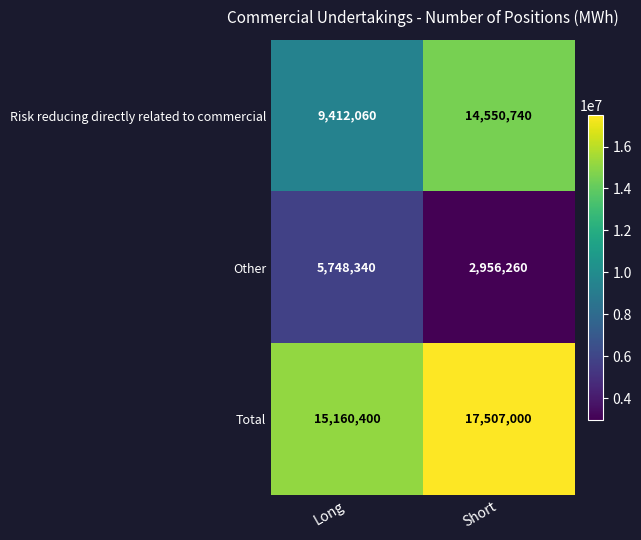

Where is Total nearest to the value 16333700?

Long